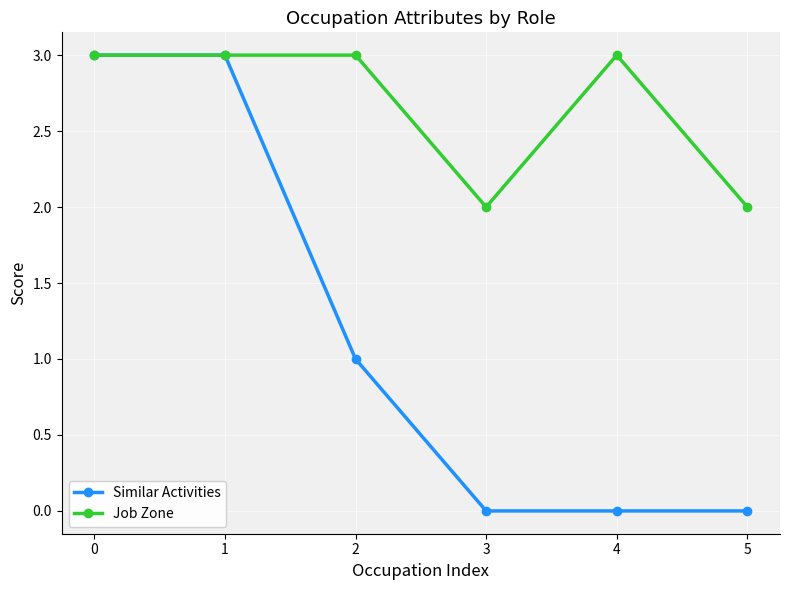

True or false: Similar Activities has more than 1 points higher than both neighbors.

False